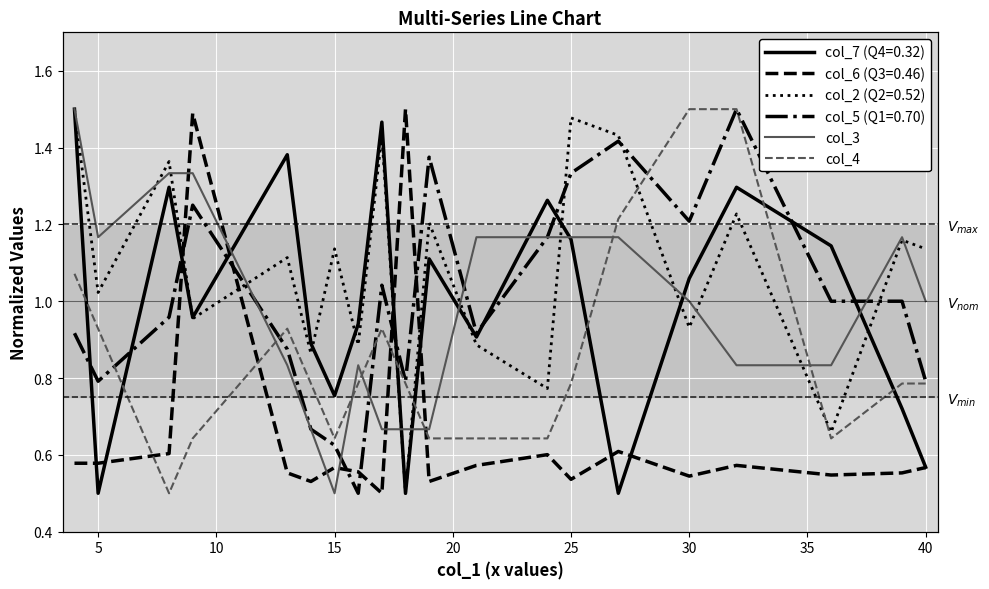

How many data points does each series have?

20